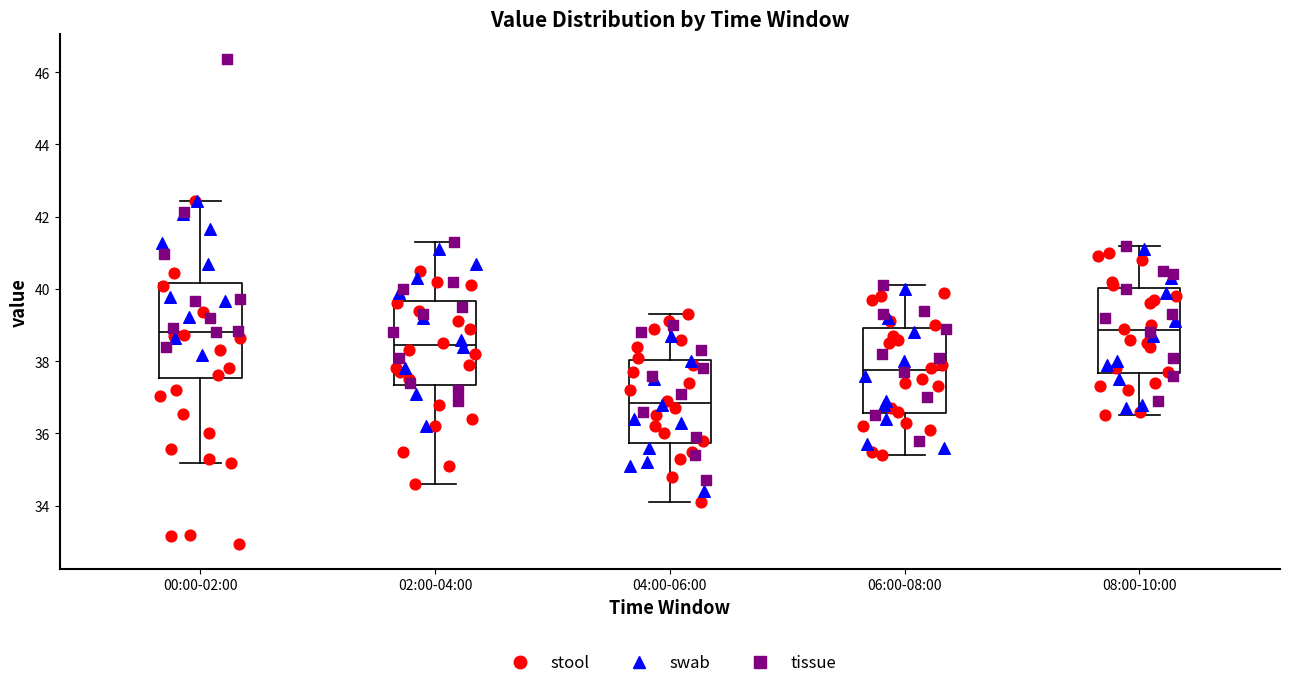

Where does the upper whisker of the box for 04:00-06:00 end on the y-axis? The values are not printed on the chart, so give them approximately, as read against the axis.

39.4